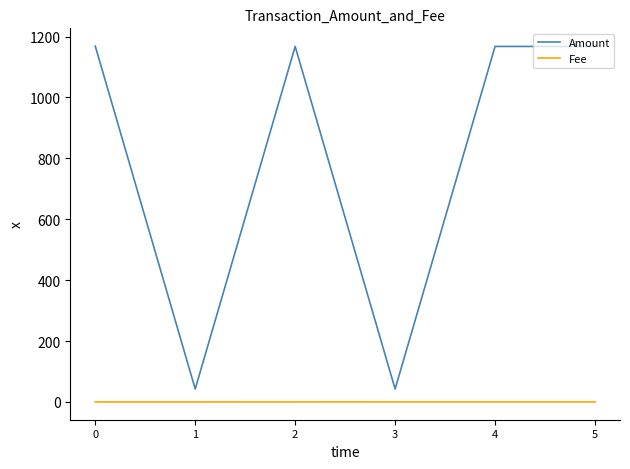

What is the maximum value shown in the chart?

1168.6